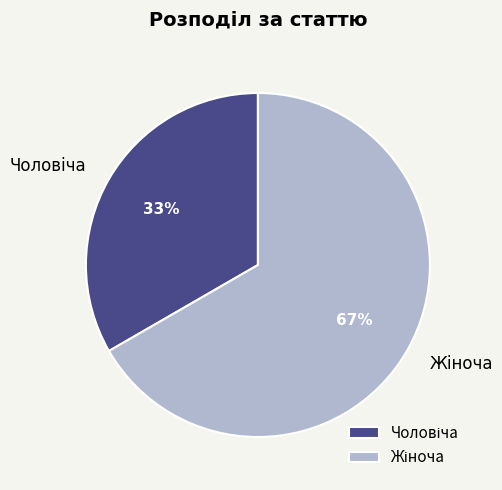

To the nearest percent, what is the average slice percentage?

50%